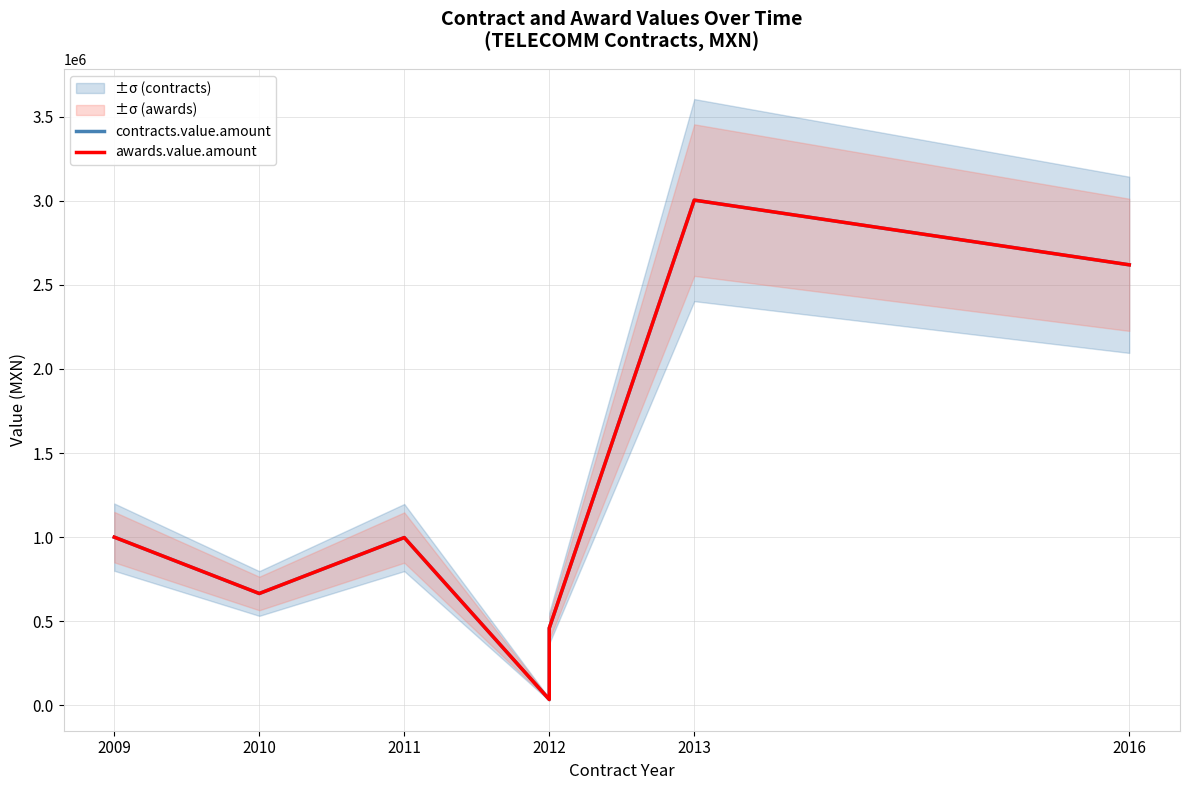

What is the total value across all series at 2016?

5238300